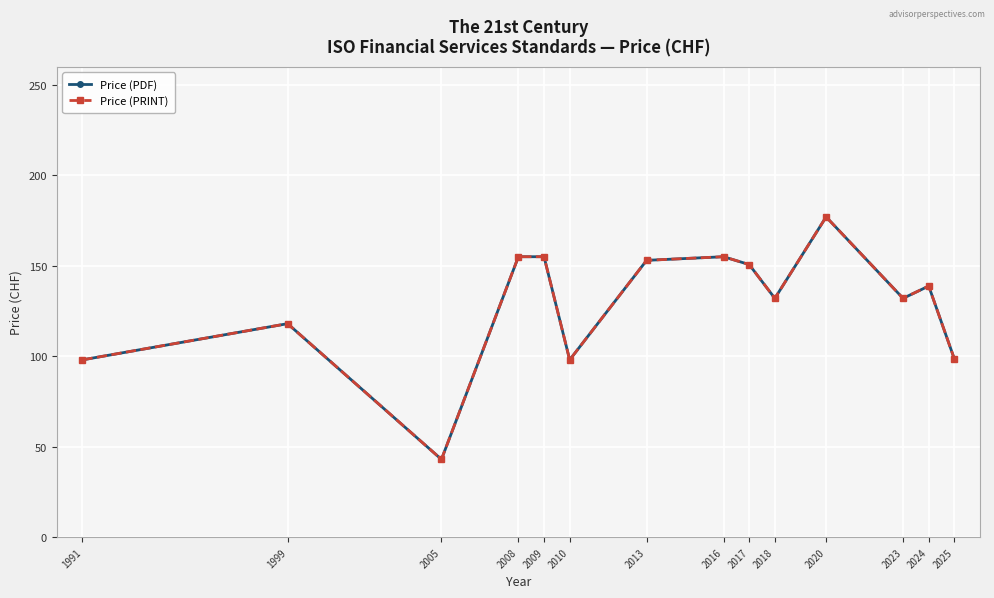

Rank the series by their maximum value, from lowest to highest.

Price (PDF), Price (PRINT)